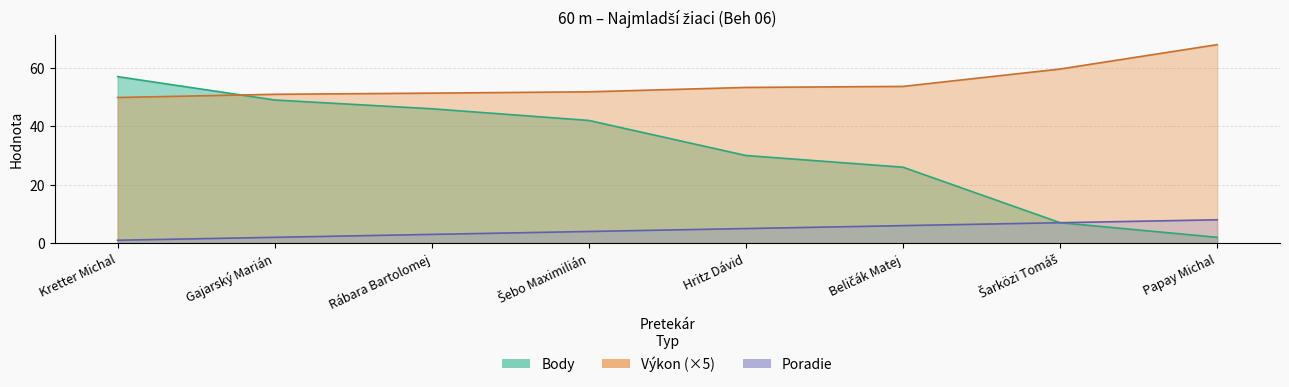

Where does the Výkon series first go above 53?

Hritz Dávid